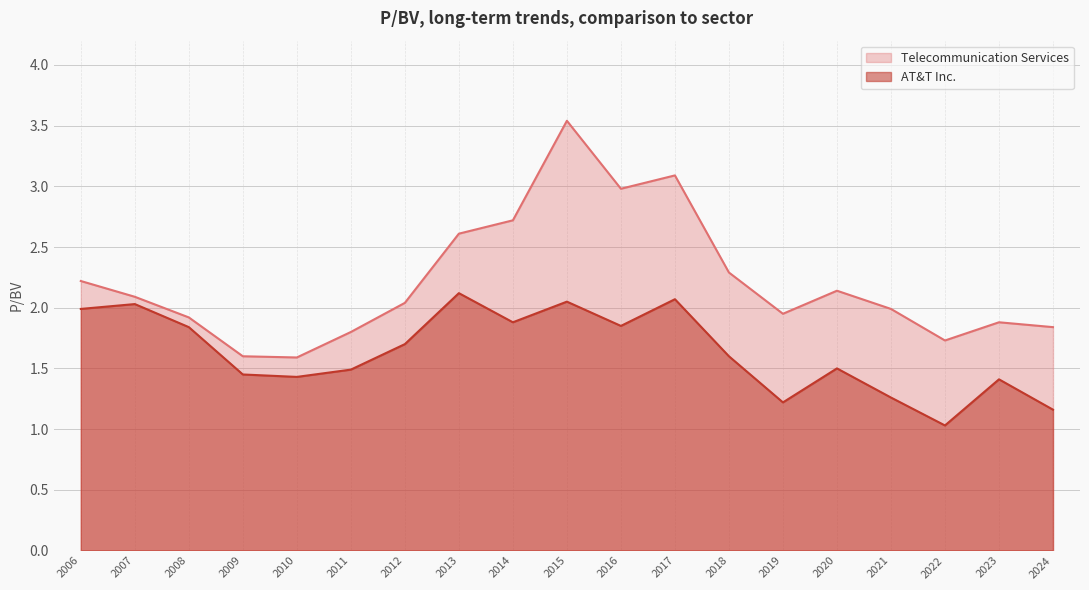

True or false: AT&T Inc. and Telecommunication Services intersect in this chart.

False